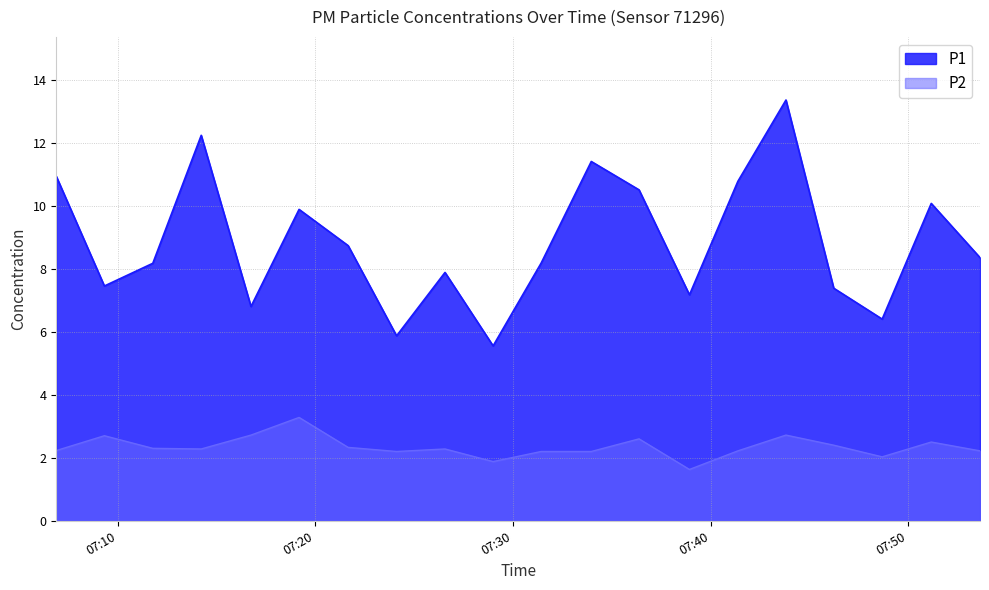

At which label does P1 first exceed 8?

2023-02-19T07:06:54